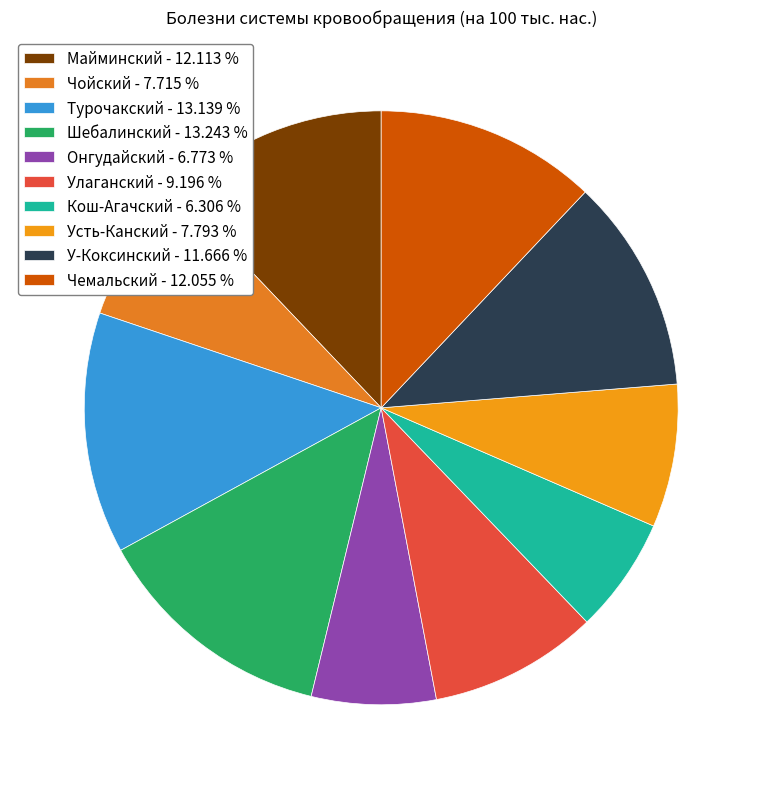

How many slices are in this pie chart?

10